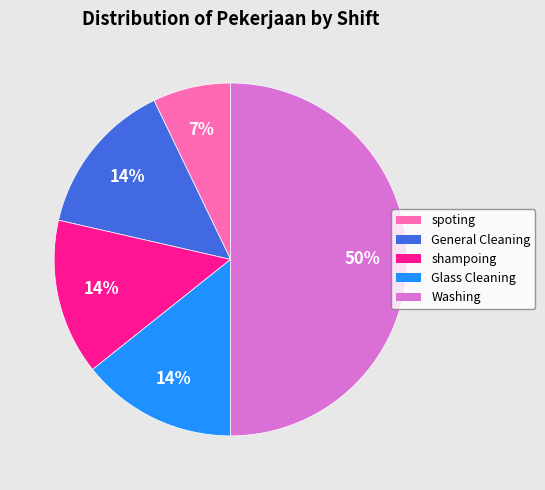

Is it true that spoting is 7% of the pie?

True